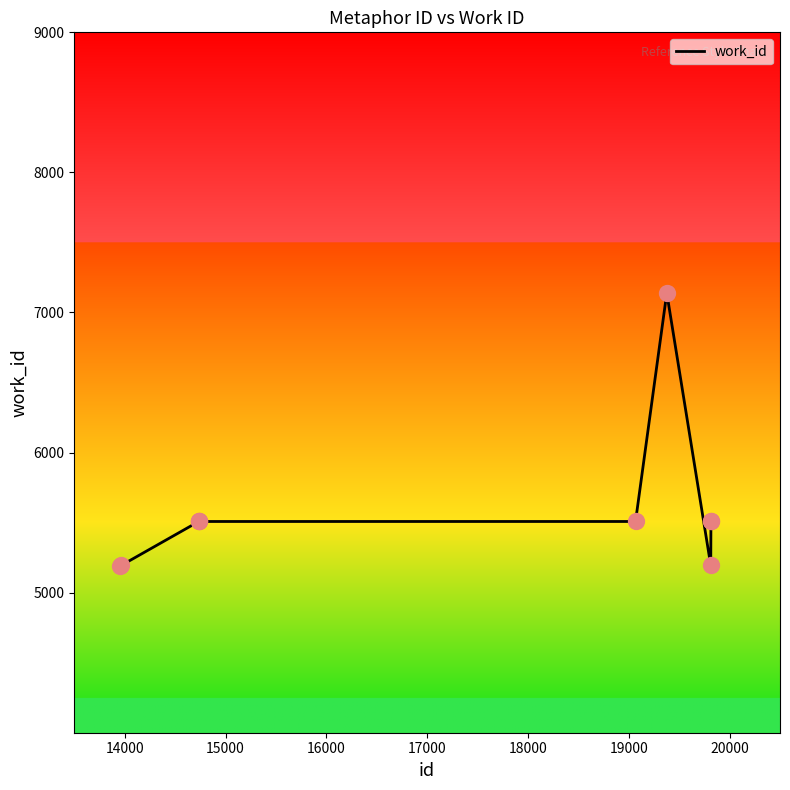

What is the difference between the maximum and minimum values?

1951